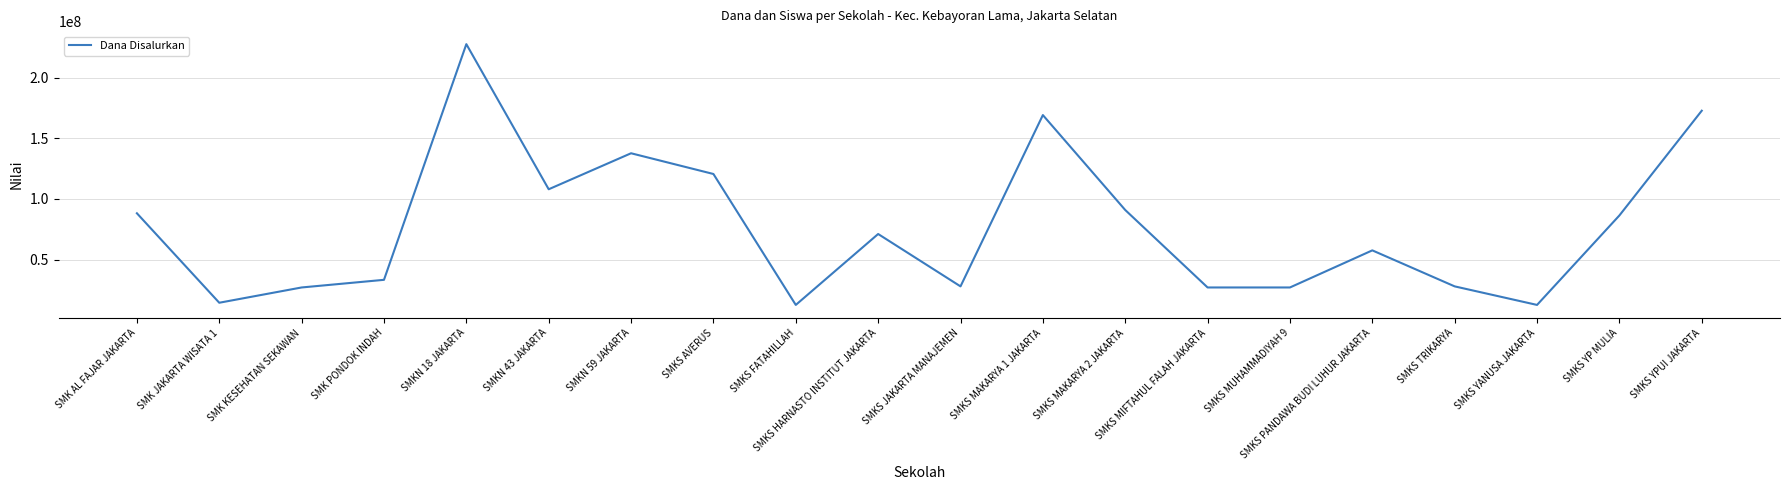

True or false: there are more than 0 points higher than both neighbors.

True